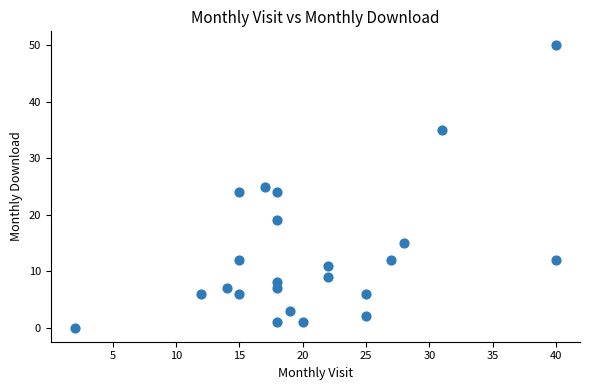

What is the range of X values (max minus min)?

38